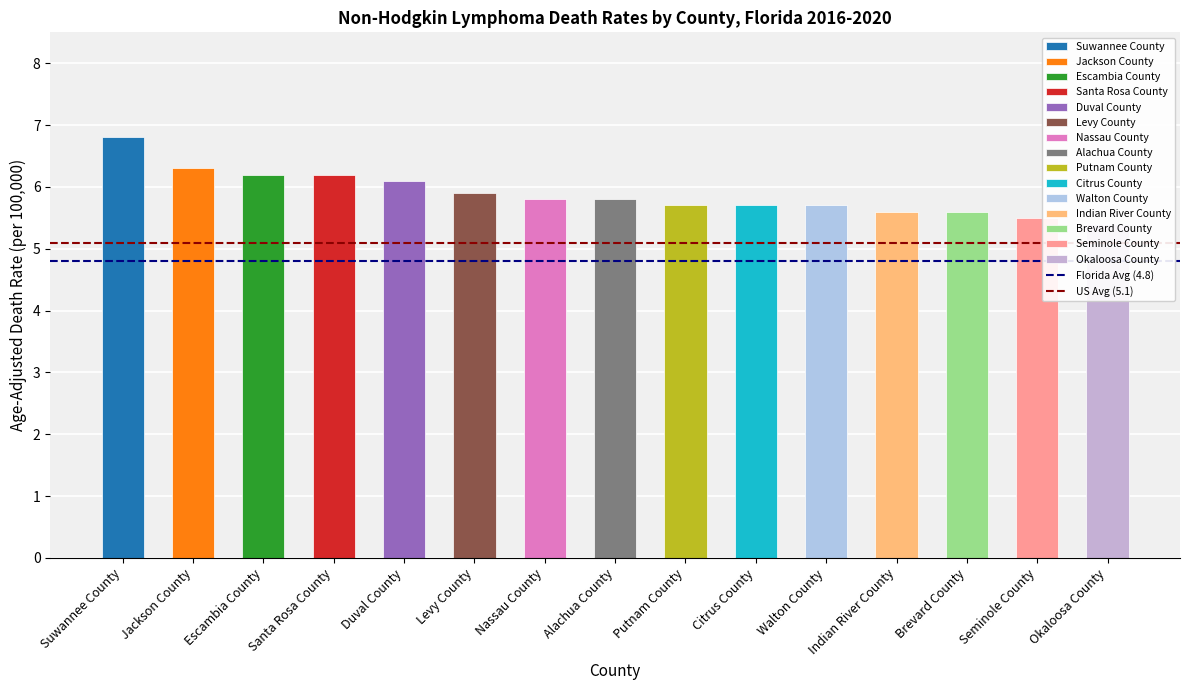

What are all the series names shown in the legend?

Florida Avg (4.8), US Avg (5.1)